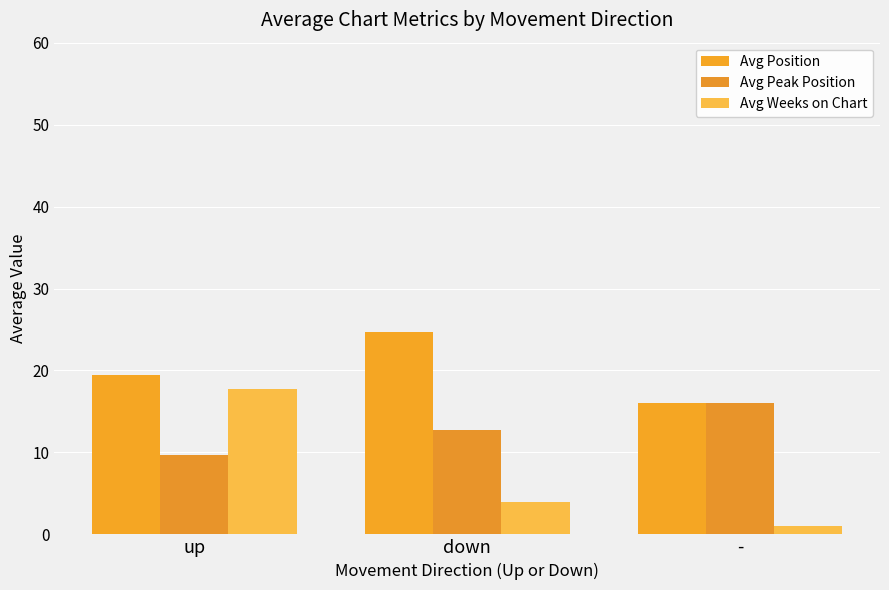

Is the value of Avg Peak Position at up greater than the value of Avg Weeks on Chart at up?

No